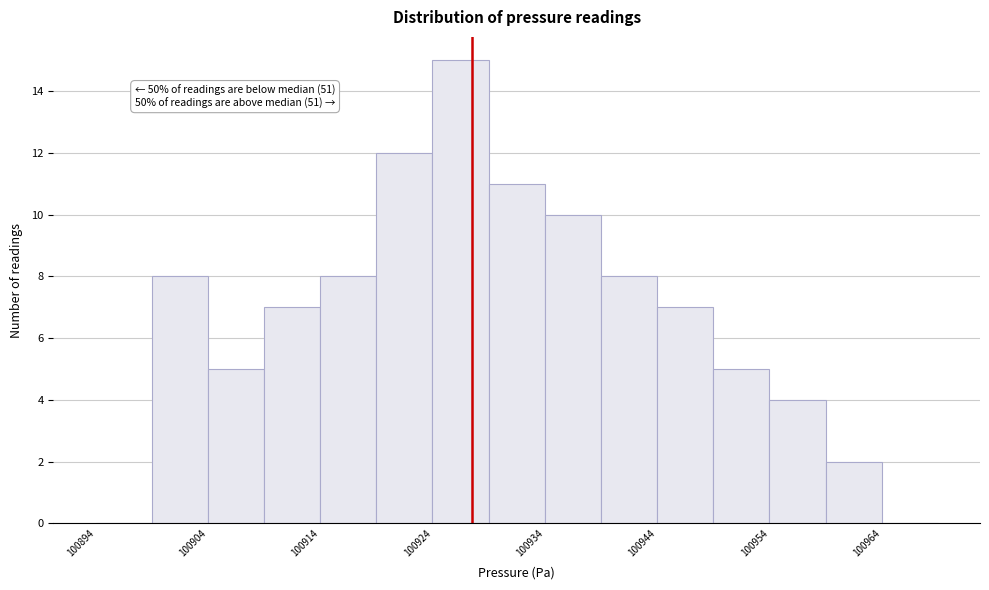

Over which range of the x-axis is the bar tallest?

100924 to 100929